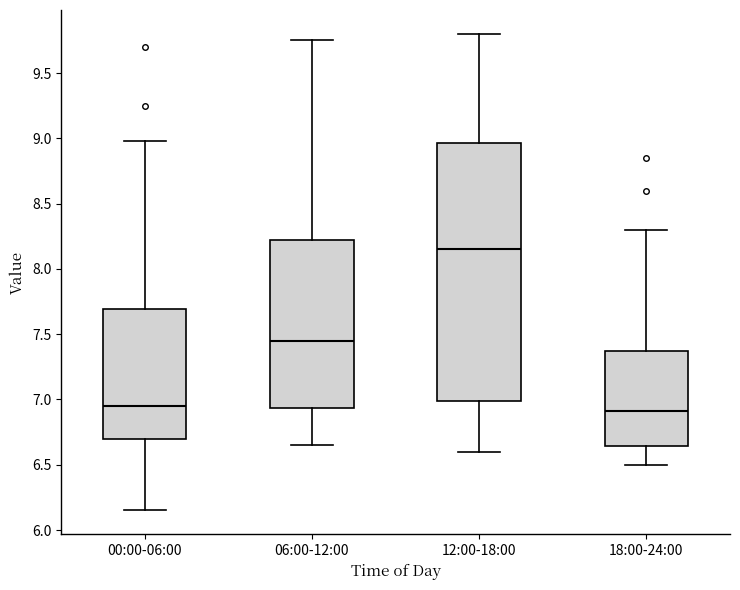

Where is the lower edge of the box for 18:00-24:00 on the y-axis? The values are not printed on the chart, so give them approximately, as read against the axis.

6.65